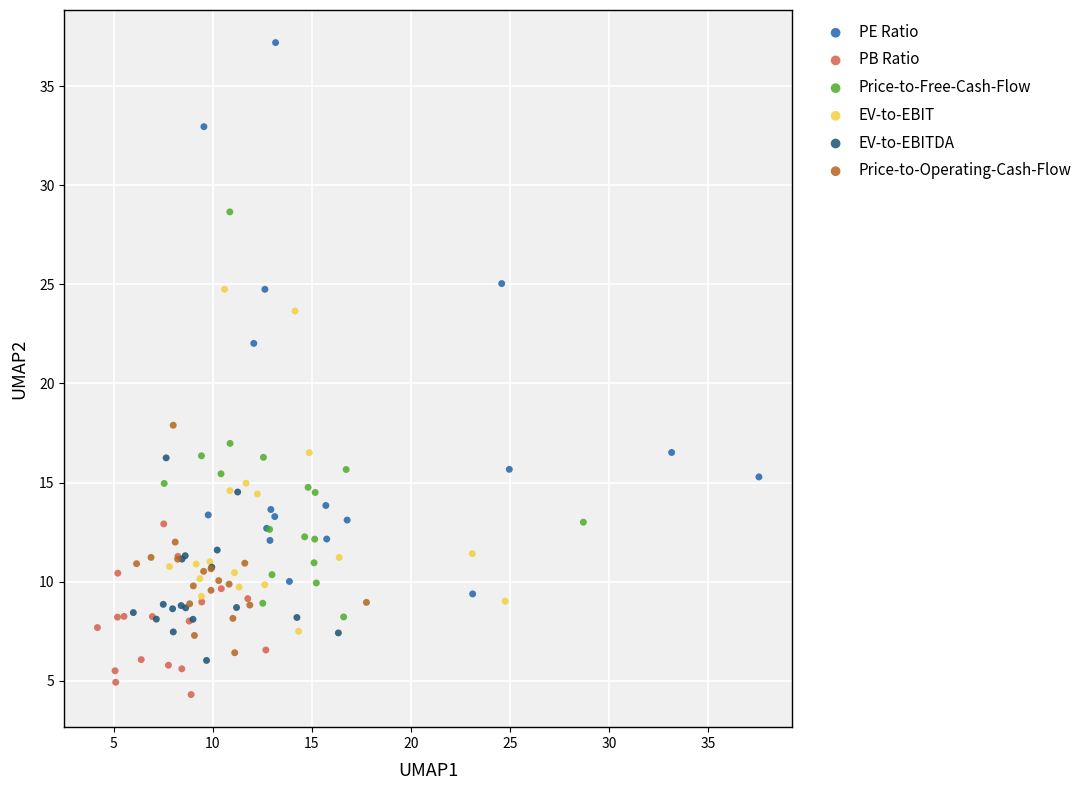

Which series reaches the maximum Y coordinate?

PE Ratio